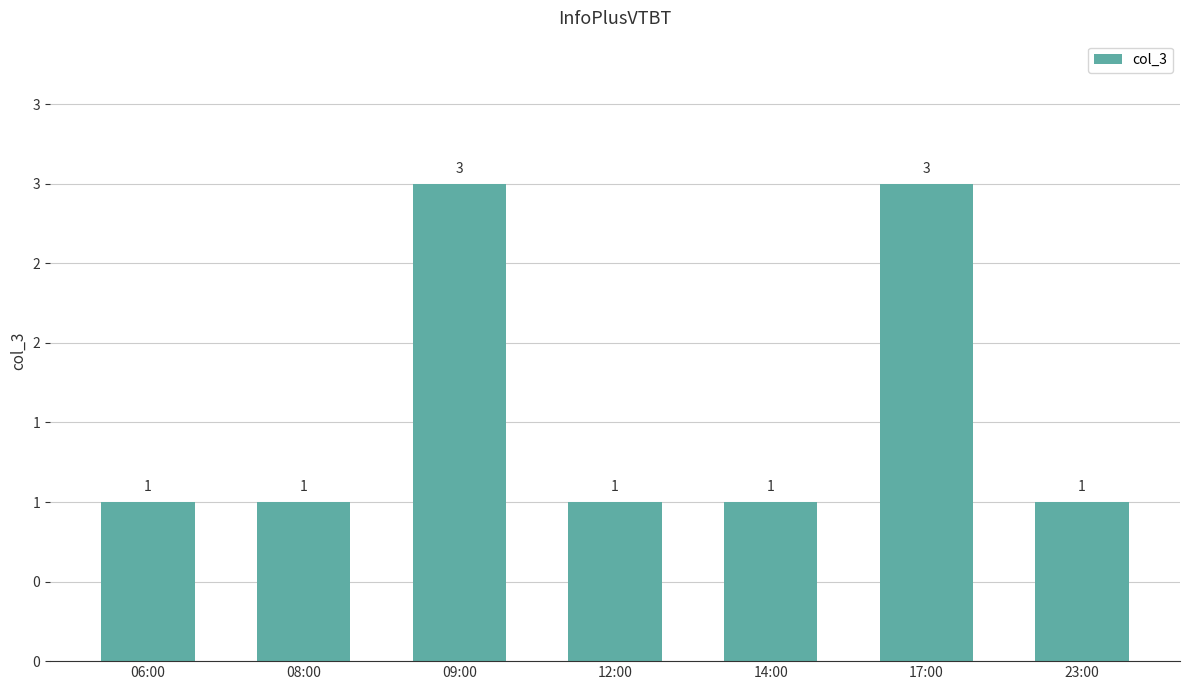

Which category has the lowest value across all series?

06:00